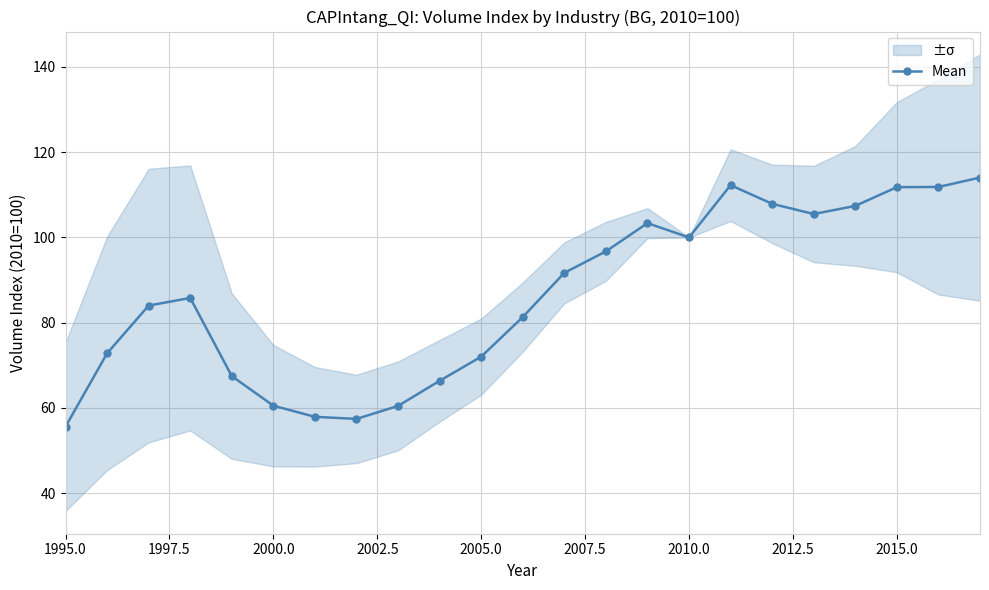

The value of Mean at 1995.0 is 35.2. True or false?

False